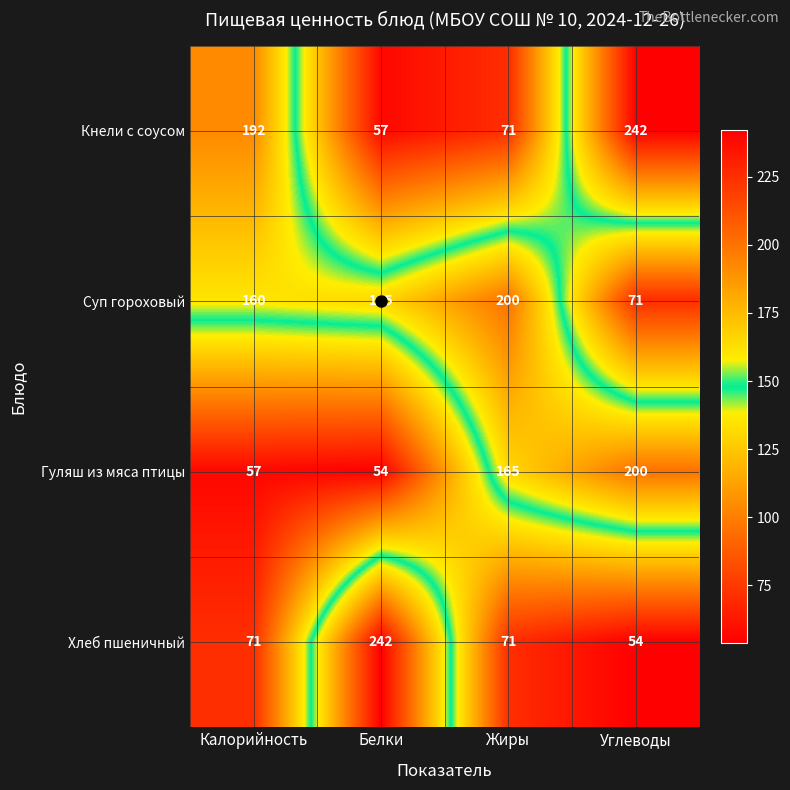

What value does the Кнели с соусом series have at Углеводы, to the nearest 10?

240